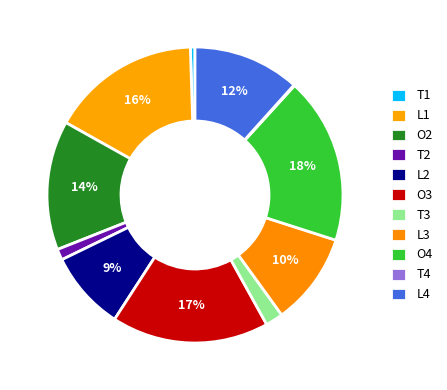

Which category has the biggest portion of the pie?

O4